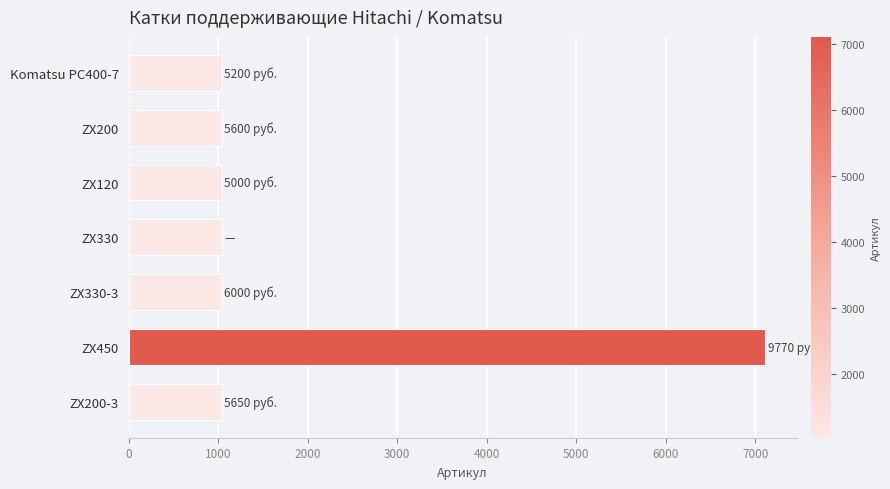

True or false: the data shows 1036 at ZX200.

True